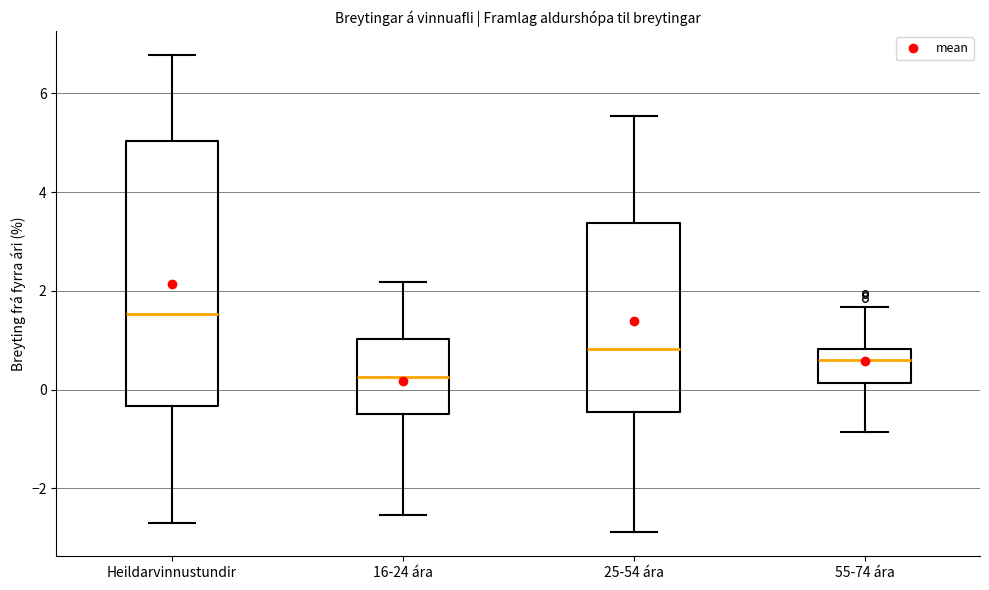

Reading left to right, transcribe this box plot: for each box, give where its median line is, the range the box spans, and where its two whiskers end, as read against the y-axis. The values are not printed on the chart, so give them approximately, as read against the axis.

Heildarvinnustundir: median 1.6, box -0.4 to 5.0, whiskers -2.6 to 6.8
16-24 ára: median 0.2, box -0.4 to 1.0, whiskers -2.6 to 2.2
25-54 ára: median 0.8, box -0.4 to 3.4, whiskers -2.8 to 5.6
55-74 ára: median 0.6, box 0.2 to 0.8, whiskers -0.8 to 1.6